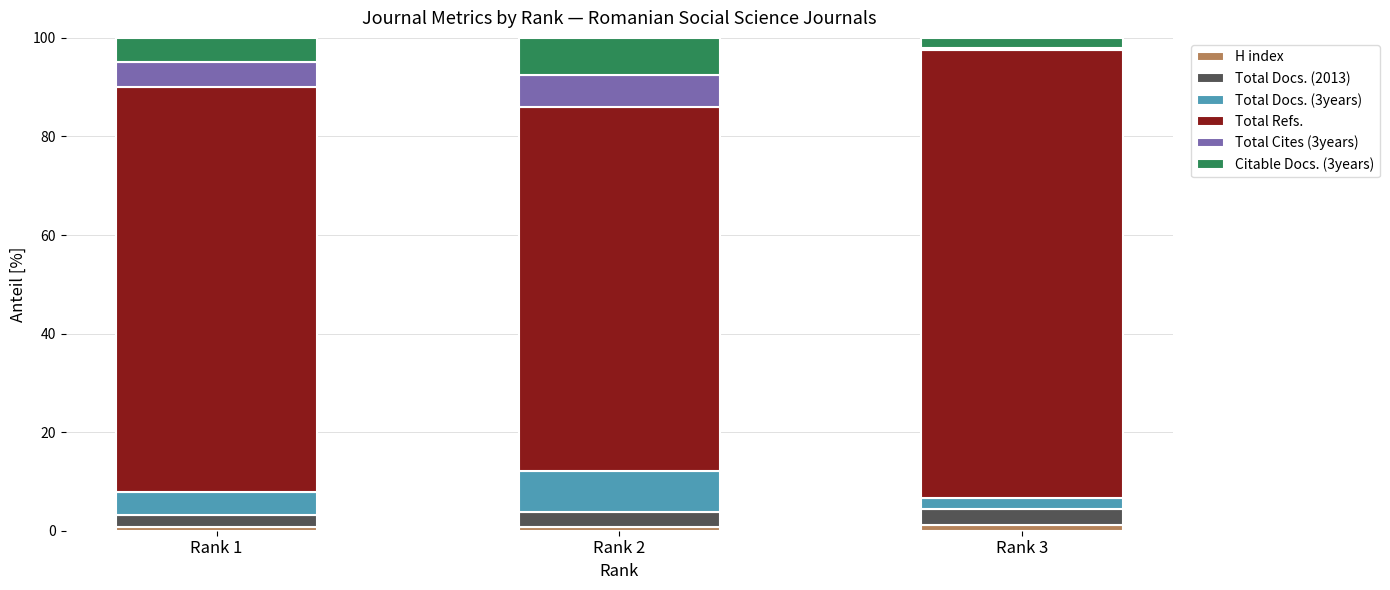

What is the average value of the H index series?

0.8